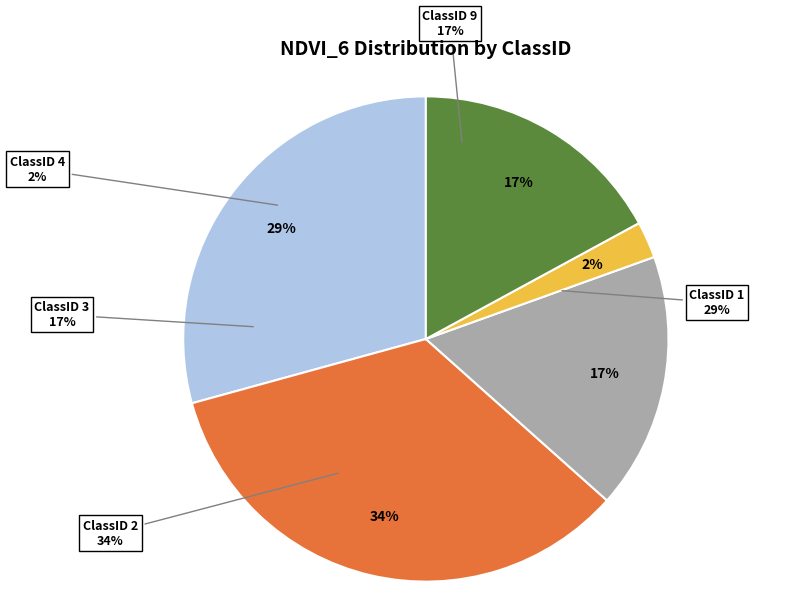

The 1 slice represents 12% of the pie. True or false?

False